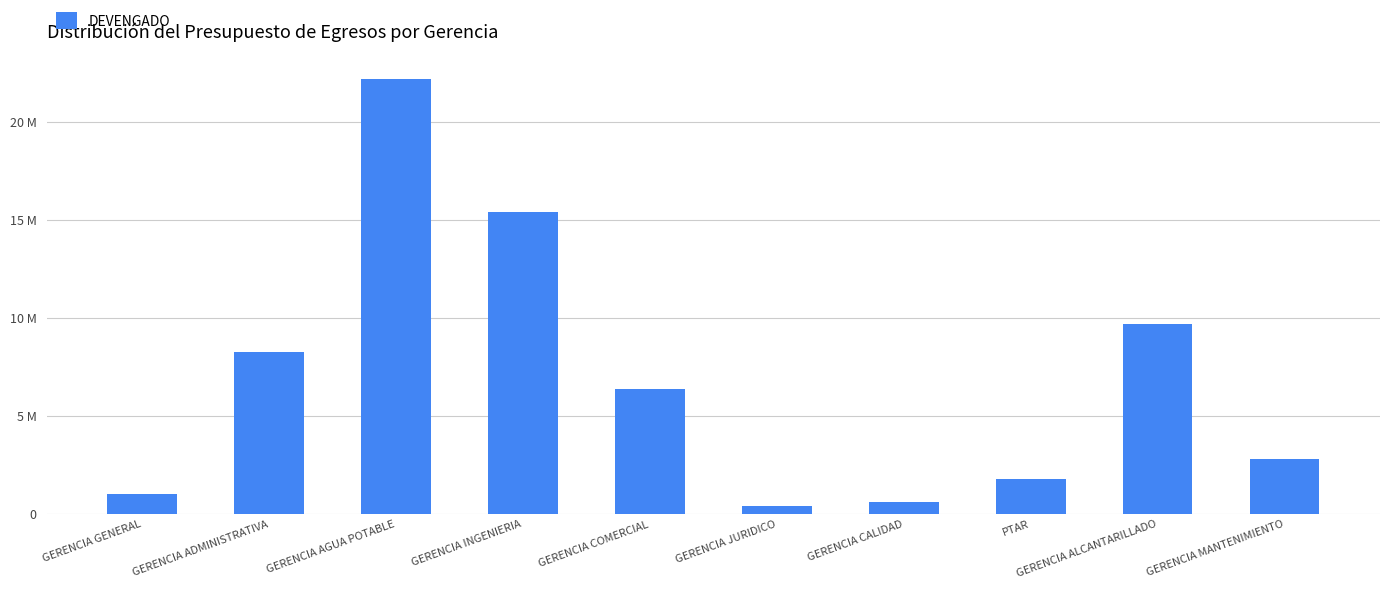

Are the bars horizontal?

No